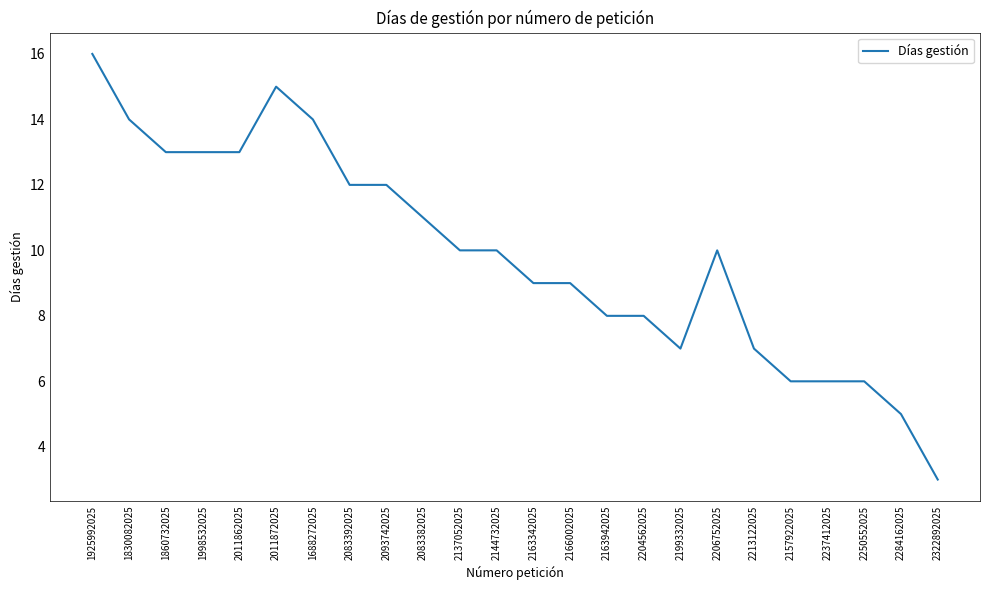

Reading left to right, transcribe all the data shown in this chart.

16	14	13	13	13	15	14	12	12	11	10	10	9	9	8	8	7	10	7	6	6	6	5	3